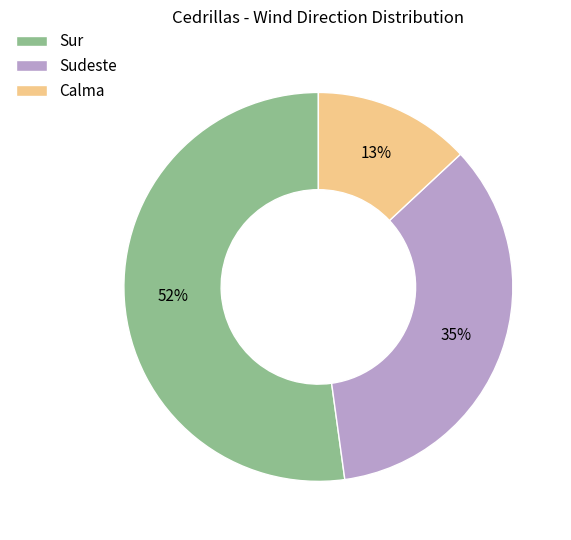

Is Sur the majority of the pie?

Yes